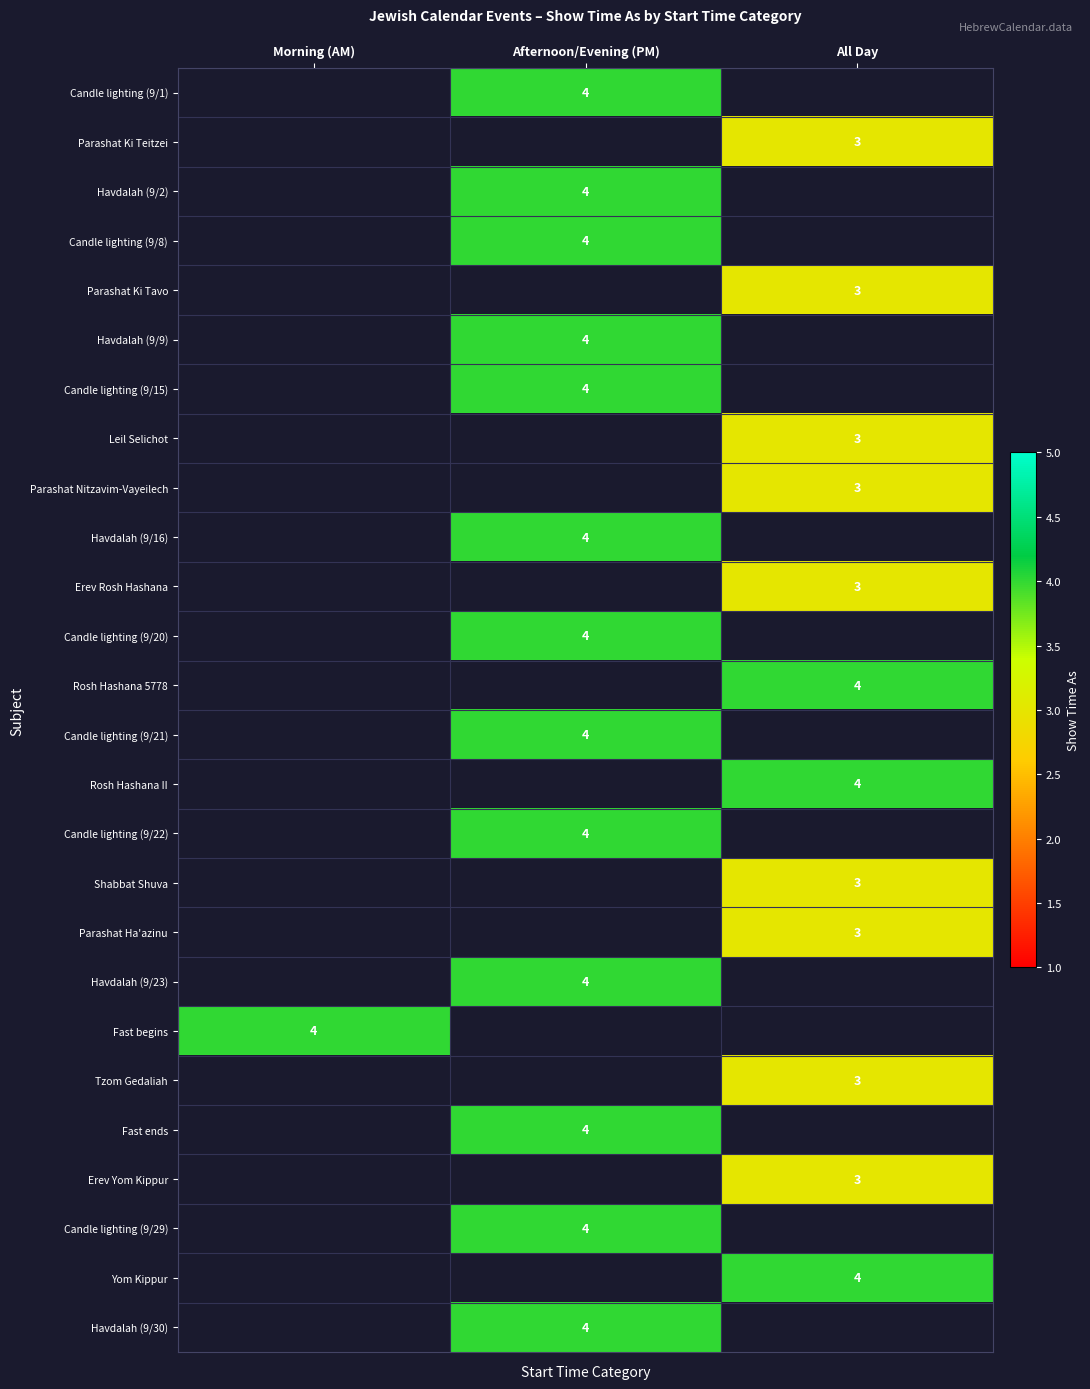

Is it true that Candle lighting (9/8) equals 6 at Afternoon/Evening (PM)?

False